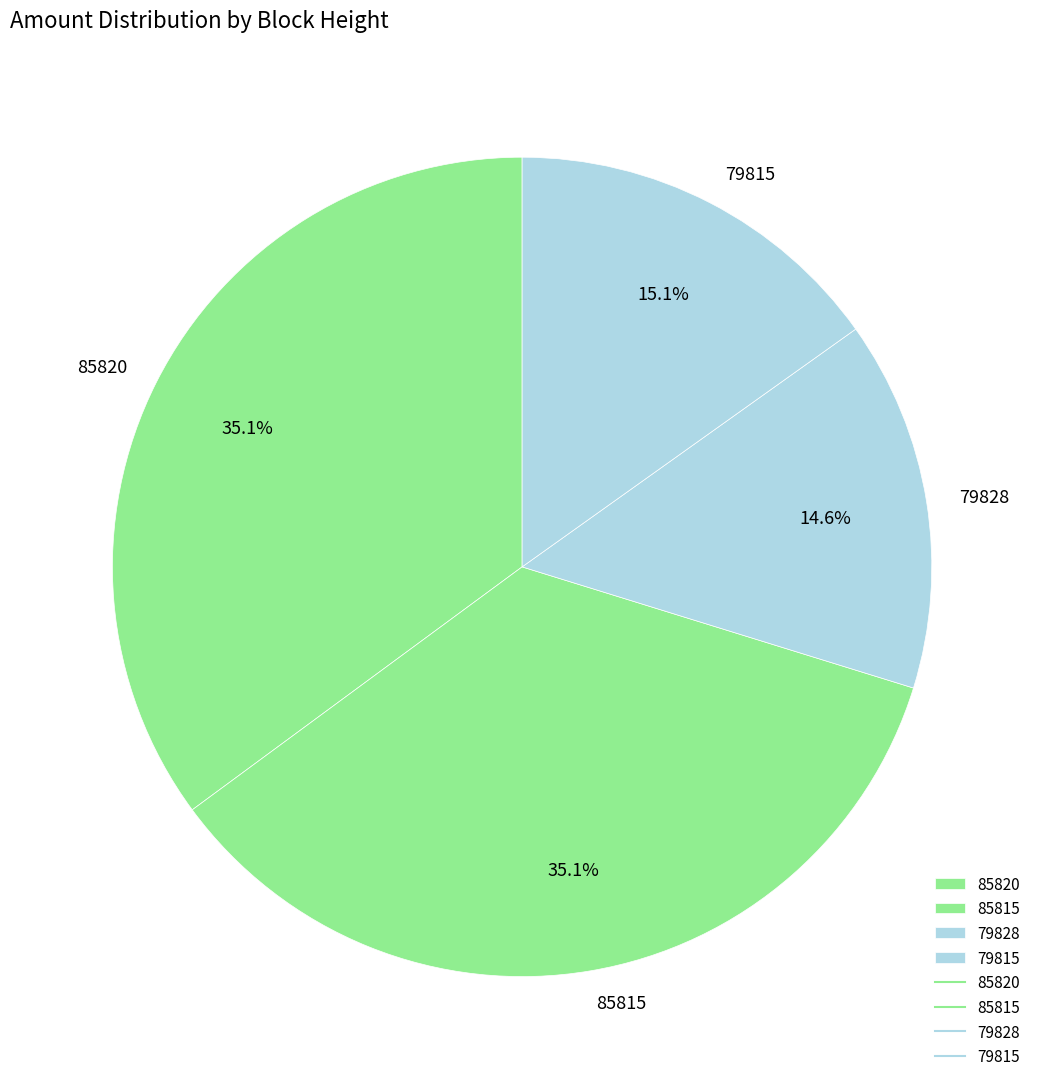

Approximately how many times larger is the value at 79828 compared to 85820?

0.4